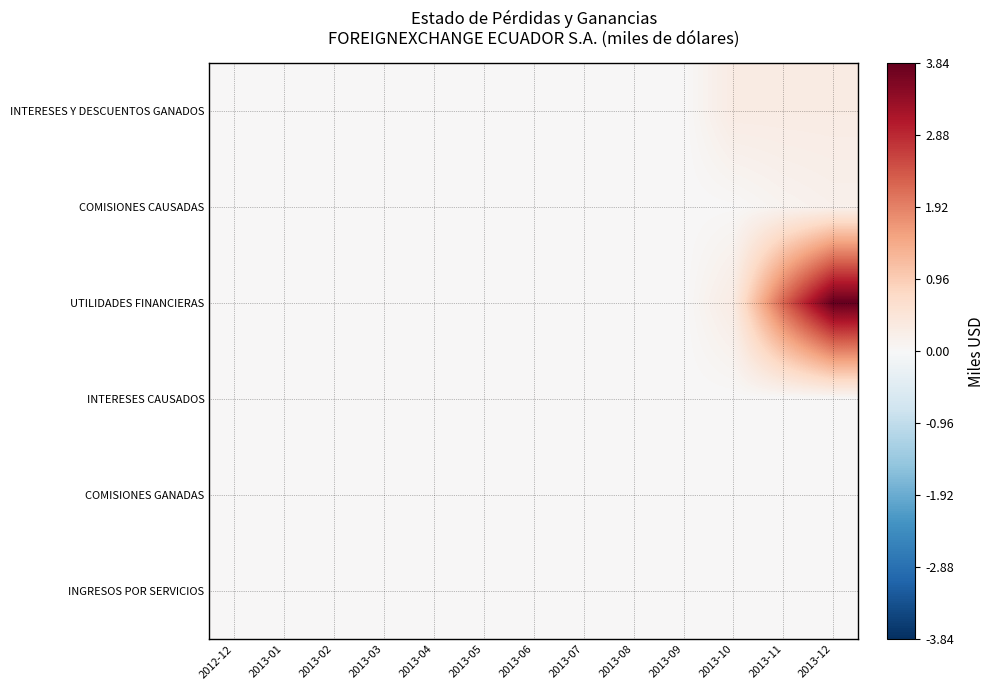

Which series has the largest total across all categories?

UTILIDADES FINANCIERAS